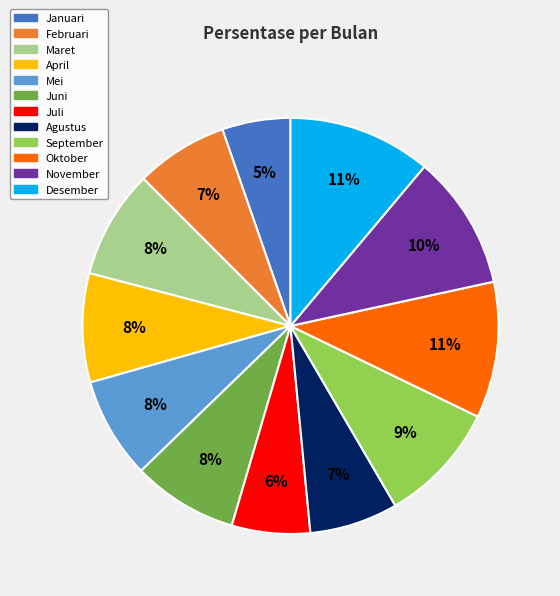

Is the sum of Februari and Maret greater than half?

No